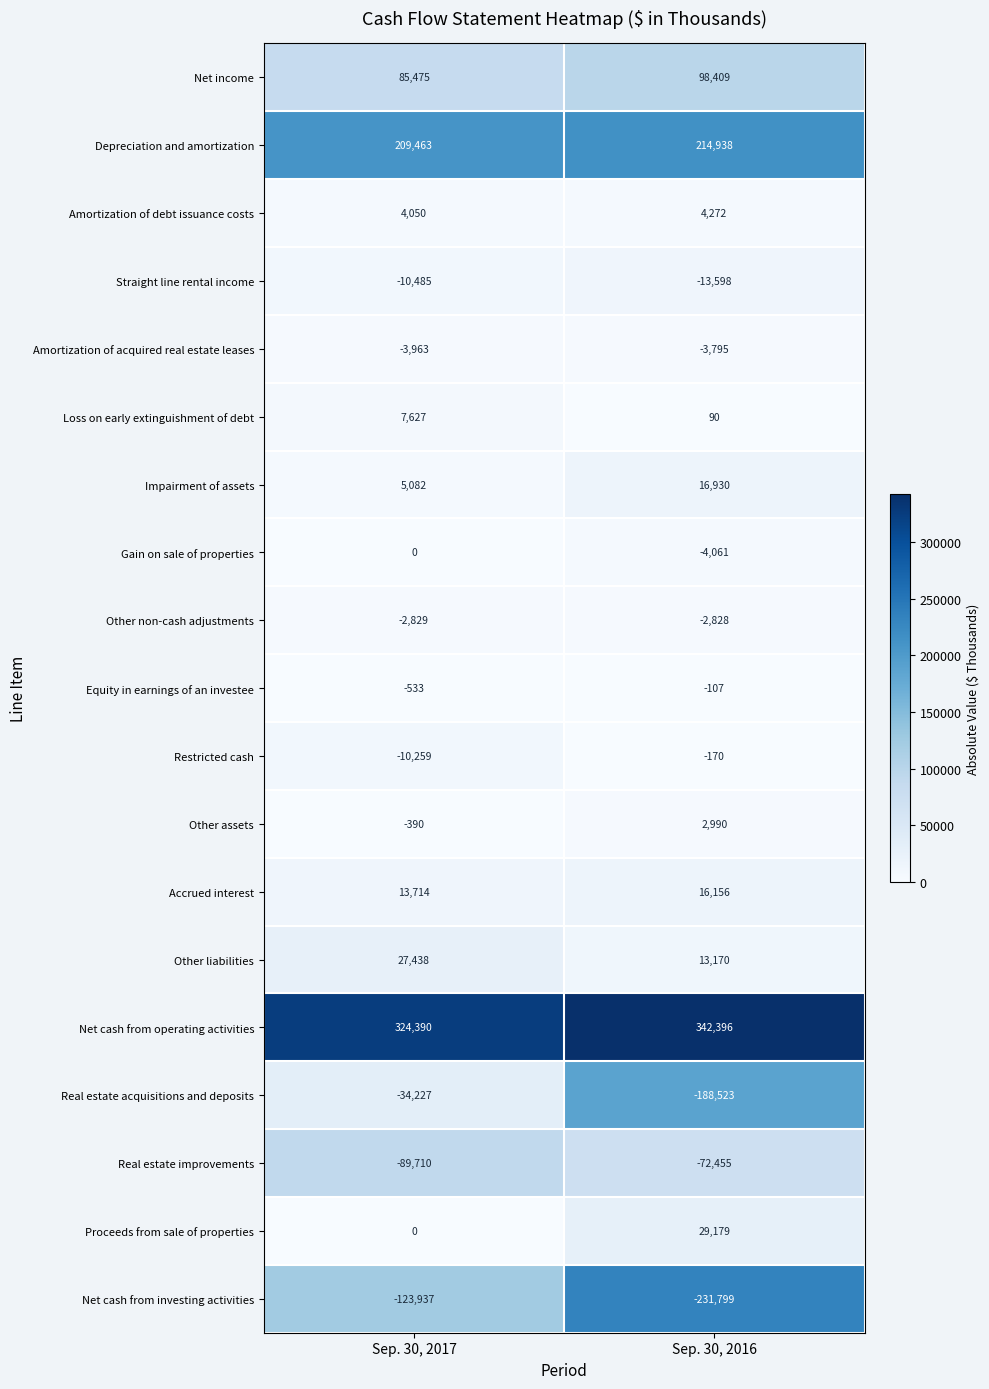

List the series in order of their peak value, lowest first.

Net cash from investing activities, Real estate improvements, Real estate acquisitions and deposits, Straight line rental income, Amortization of acquired real estate leases, Other non-cash adjustments, Restricted cash, Equity in earnings of an investee, Gain on sale of properties, Other assets, Amortization of debt issuance costs, Loss on early extinguishment of debt, Accrued interest, Impairment of assets, Other liabilities, Proceeds from sale of properties, Net income, Depreciation and amortization, Net cash from operating activities